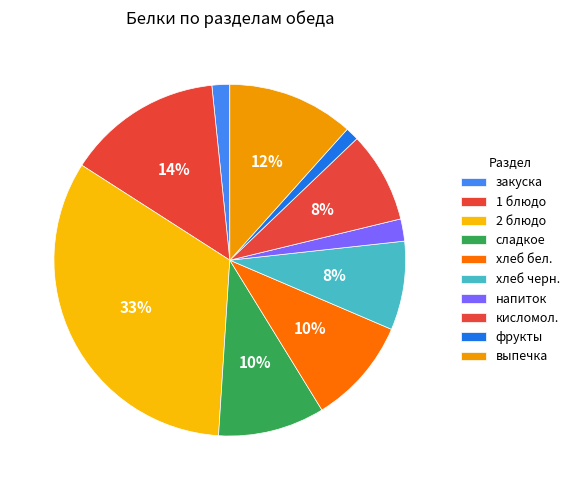

Count the number of slices in the pie.

10